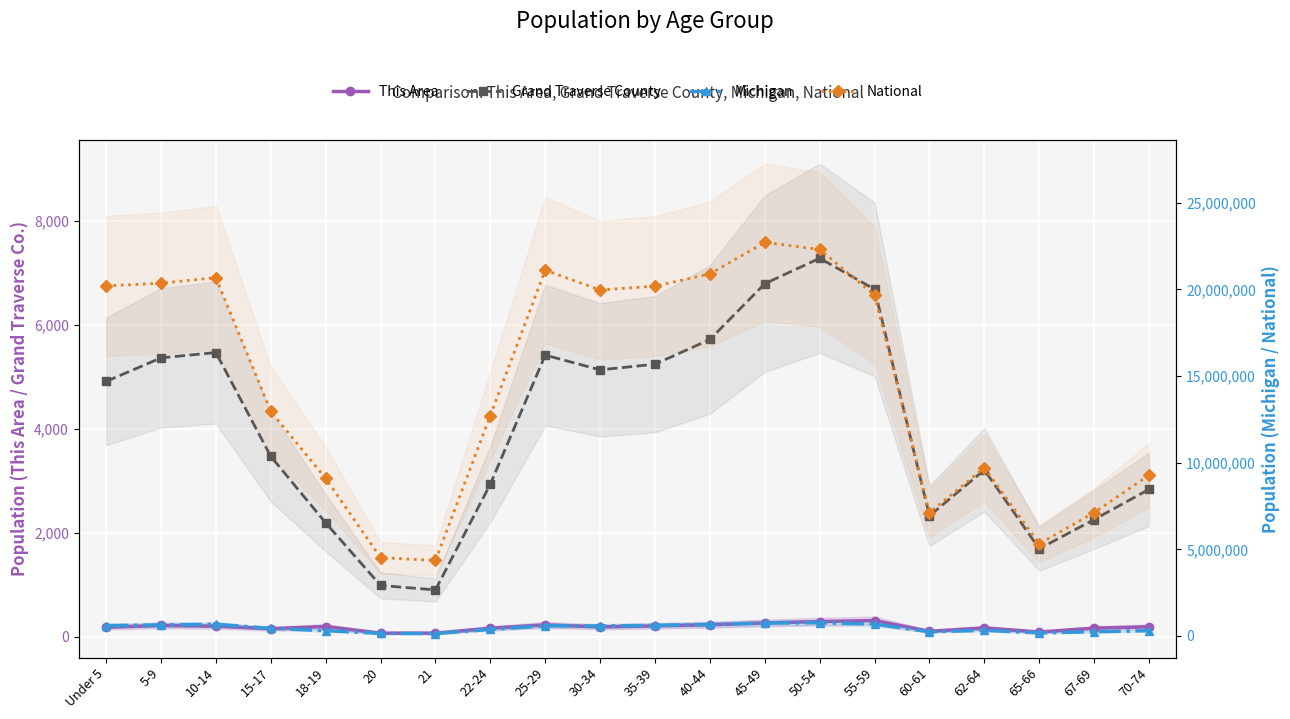

Which series has the widest spread of values?

National